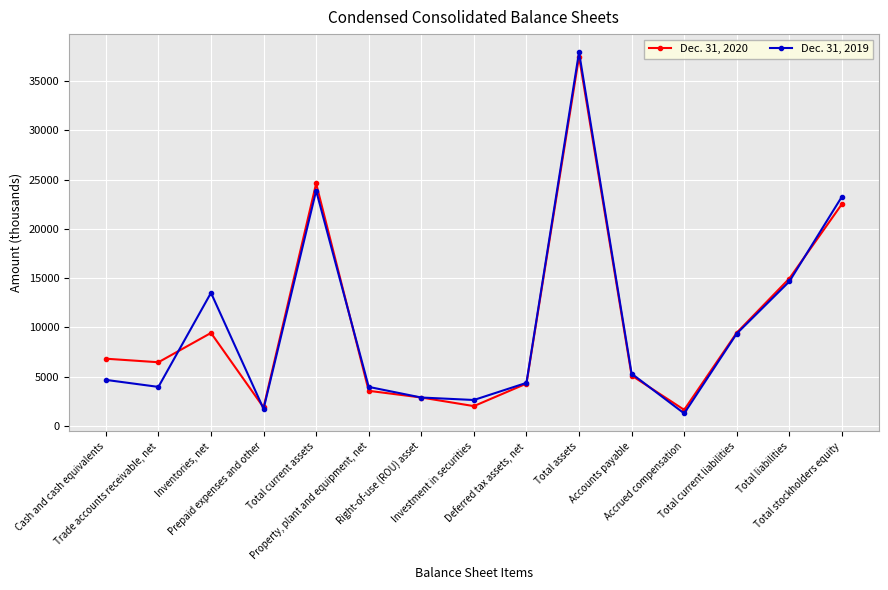

At how many categories does at least one series exceed 20702?

3